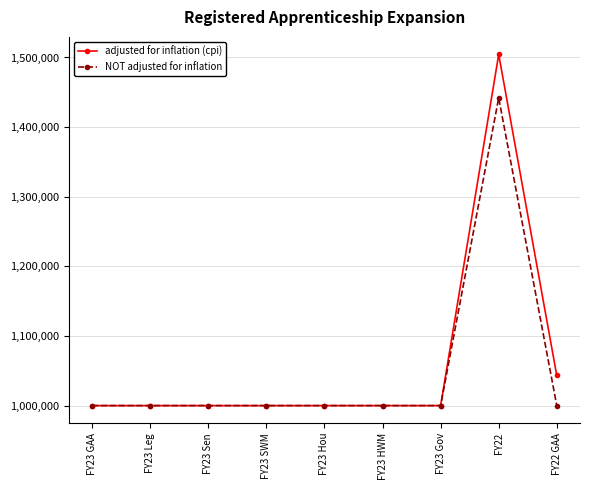

What is the label of the 6th point from the left?

FY23 HWM